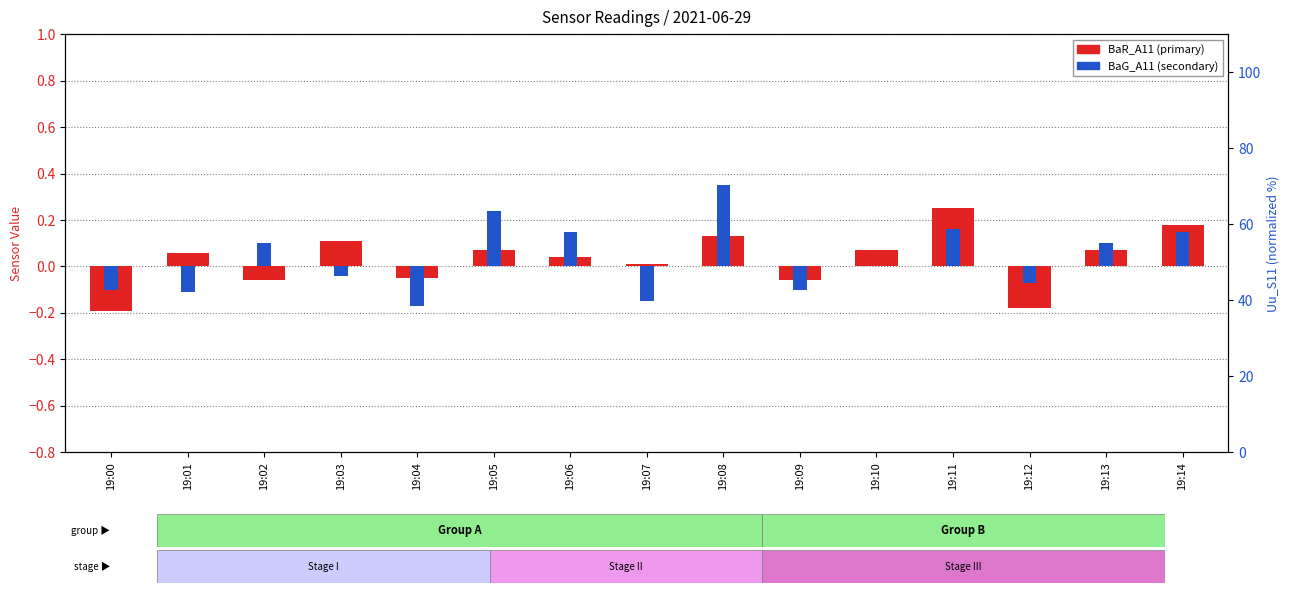

Does the chart contain any negative values?

Yes